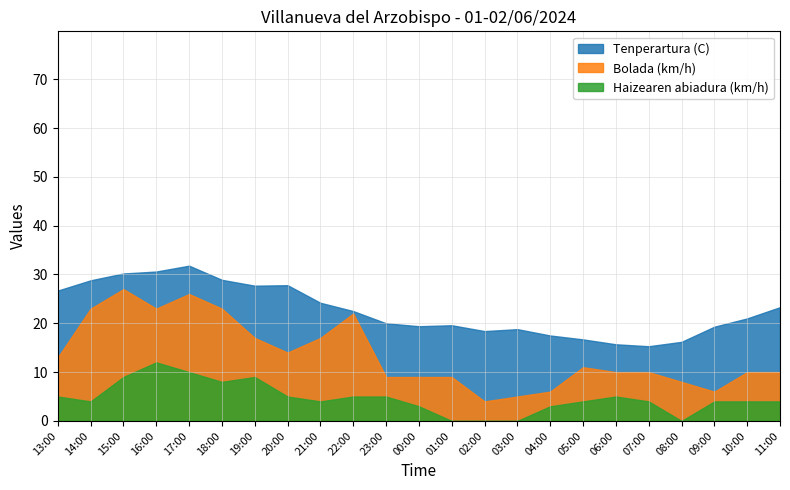

List the series in order of their overall mean, lowest first.

Haizearen abiadura (km/h), Bolada (km/h), Tenperartura (C)